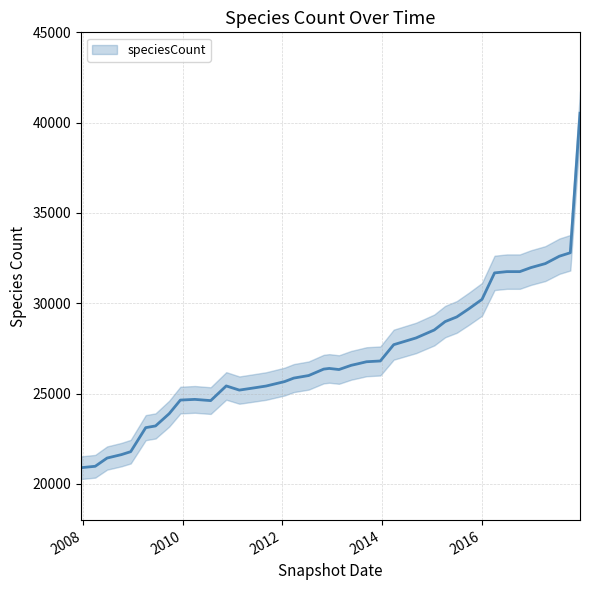

Rank the categories by value from lowest to highest.

2007-12-19, 2008-04-01, 2008-06-27, 2008-10-10, 2008-12-17, 2009-04-06, 2009-06-17, 2009-09-25, 2010-07-26, 2009-12-16, 2010-04-01, 2011-02-21, 2011-06-10, 2011-09-05, 2010-11-17, 2012-01-18, 2012-03-26, 2012-07-13, 2013-02-20, 2012-10-31, 2012-12-11, 2013-05-21, 2013-07-09, 2013-09-10, 2013-12-20, 2014-03-28, 2014-09-08, 2015-01-19, 2015-04-09, 2015-07-03, 2015-10-01, 2016-01-04, 2016-04-05, 2016-07-04, 2016-10-07, 2016-12-27, 2017-04-12, 2017-07-24, 2017-10-12, 2017-12-22